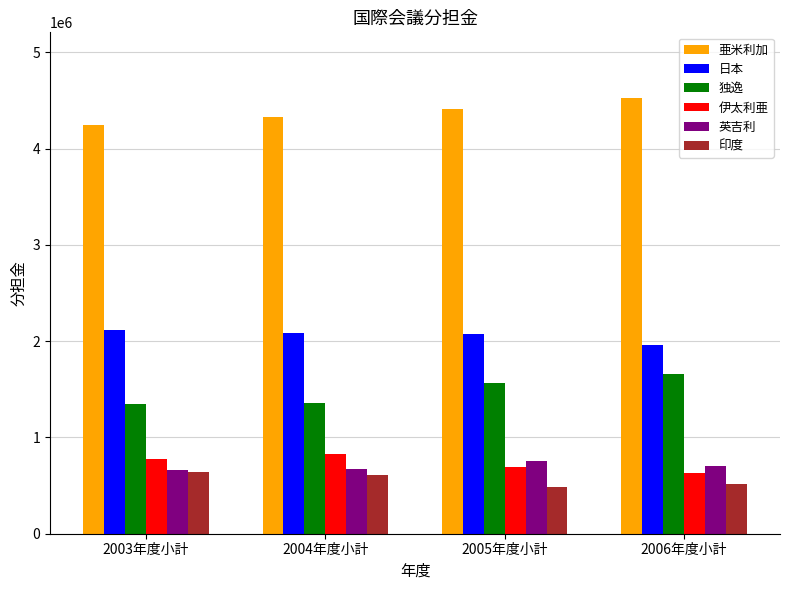

Where is 独逸 nearest to the value 1505000?

2005年度小計